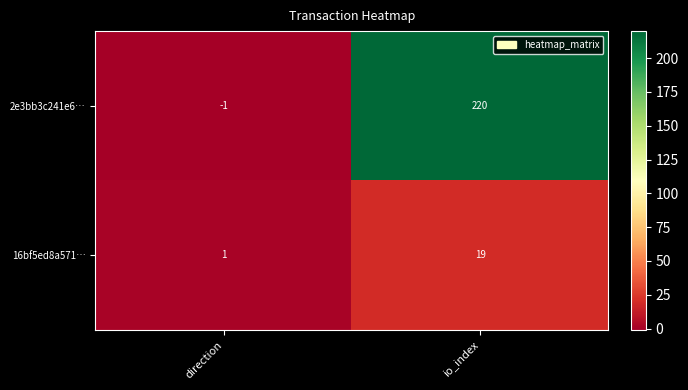

Between direction and io_index, which series saw the biggest shift?

2e3bb3c241e6…